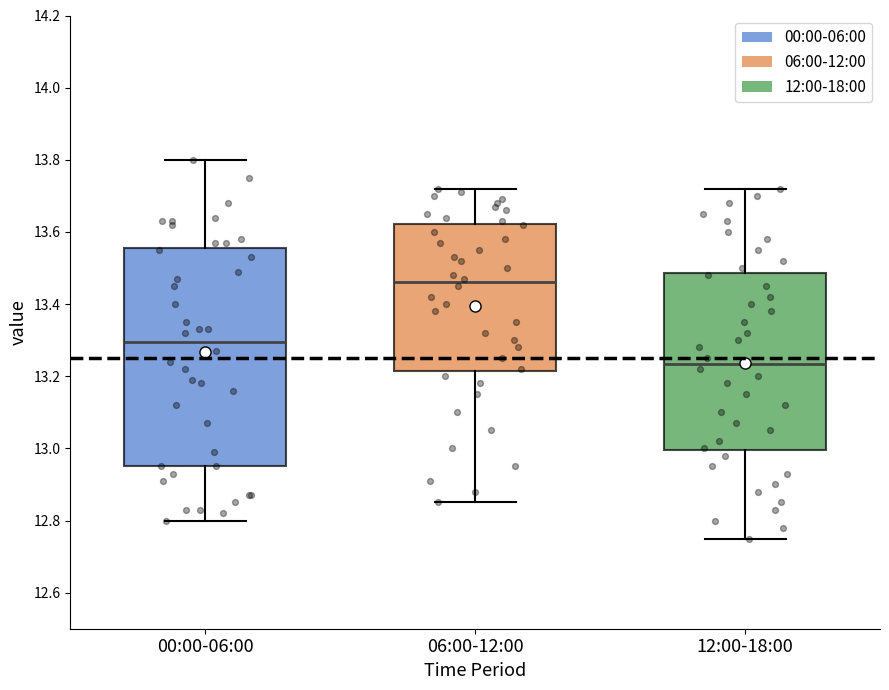

Comparing the boxes themselves (not the whiskers), which one is the tallest?

00:00-06:00